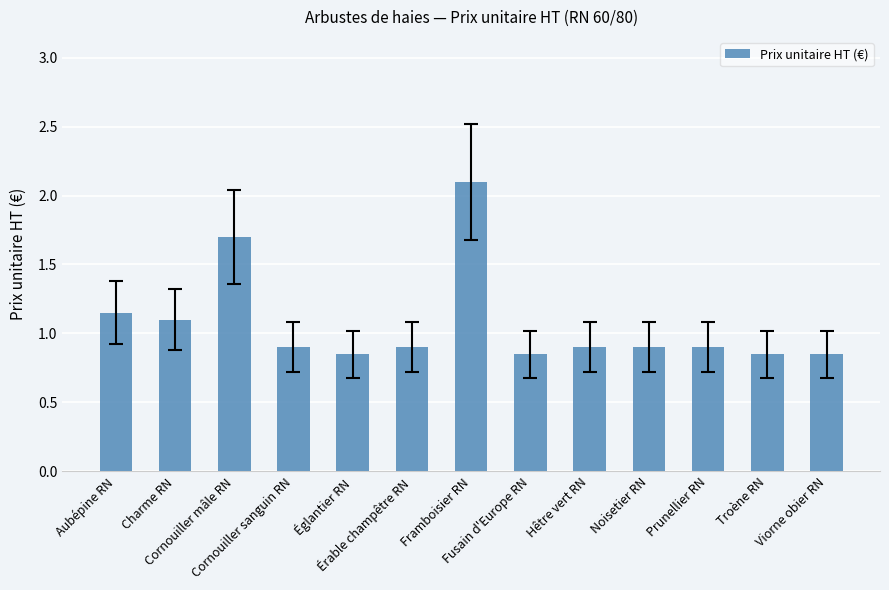

What is the change in value from Aubépine RN to Fusain d'Europe RN?

-0.3